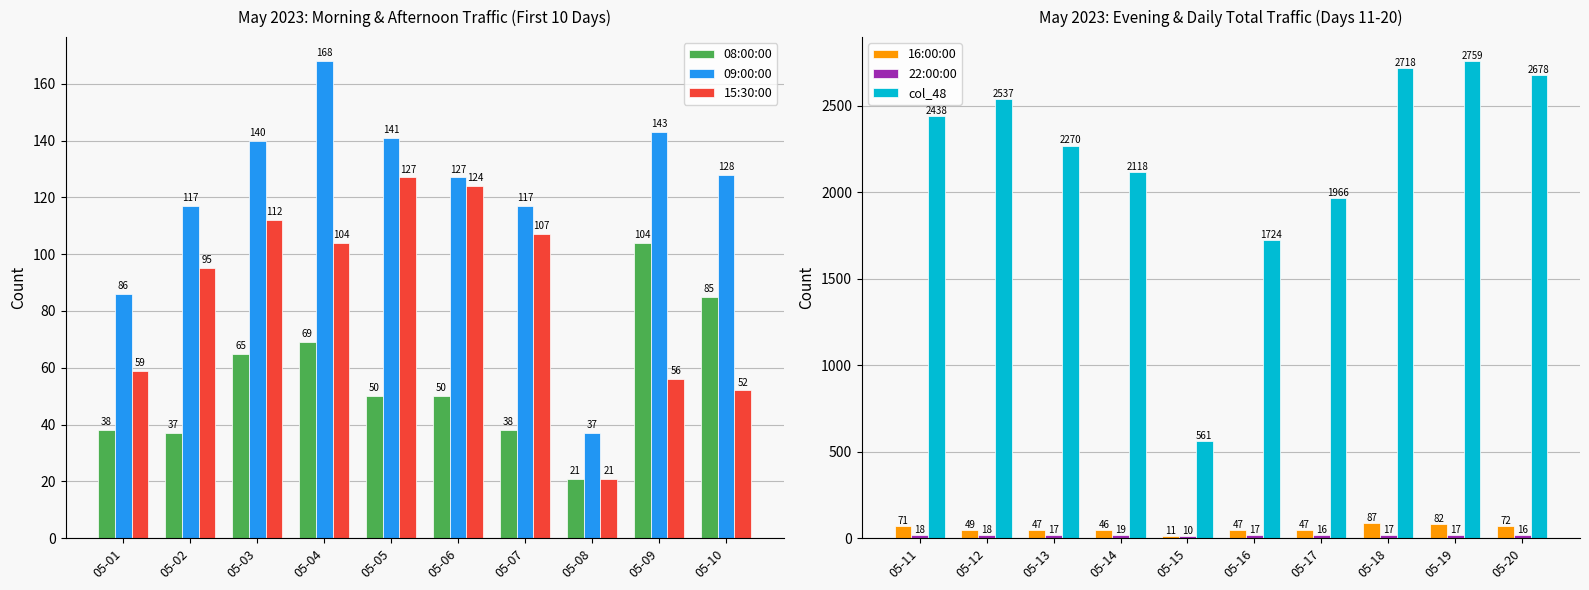

What is the difference between the maximum and minimum values in the 08:00:00 series?

83